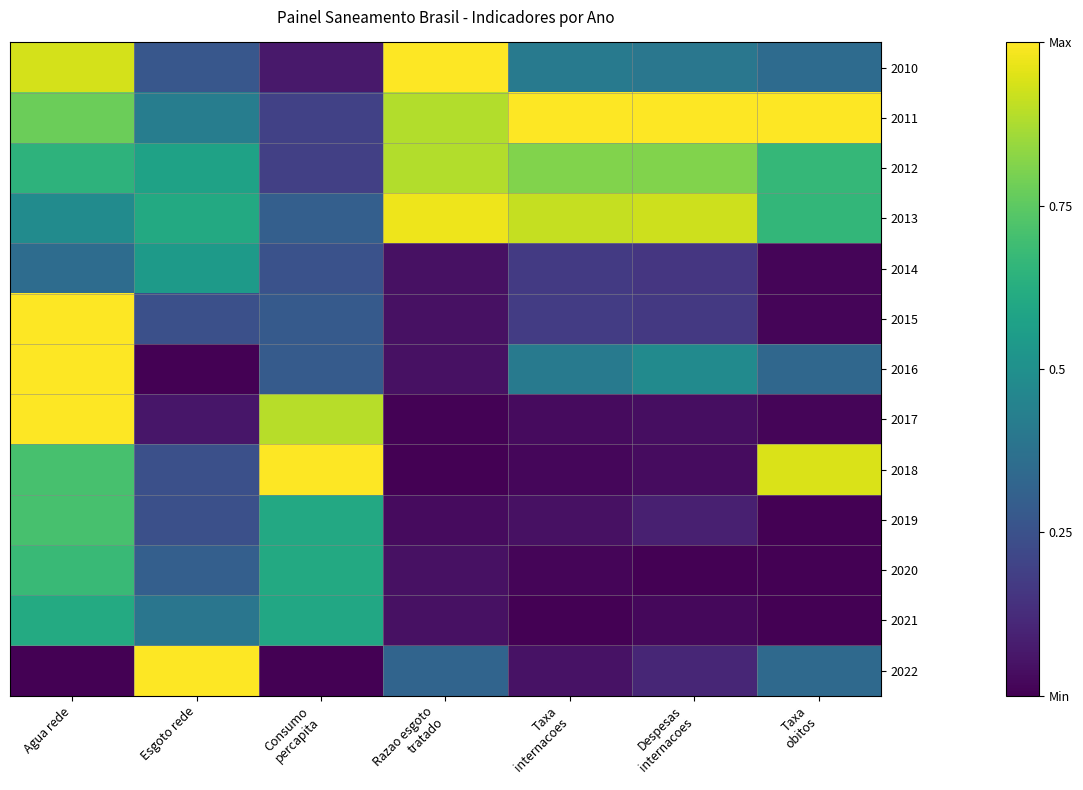

Reading left to right, transcribe all the data shown in this chart.

2010: Agua rede=0.9	Esgoto rede=0.3	Consumo
percapita=0.1	Razao esgoto
tratado=1.0	Taxa
internacoes=0.4	Despesas
internacoes=0.4	Taxa
obitos=0.3
2011: Agua rede=0.8	Esgoto rede=0.4	Consumo
percapita=0.2	Razao esgoto
tratado=0.9	Taxa
internacoes=1.0	Despesas
internacoes=1.0	Taxa
obitos=1.0
2012: Agua rede=0.6	Esgoto rede=0.6	Consumo
percapita=0.2	Razao esgoto
tratado=0.9	Taxa
internacoes=0.8	Despesas
internacoes=0.8	Taxa
obitos=0.7
2013: Agua rede=0.5	Esgoto rede=0.6	Consumo
percapita=0.3	Razao esgoto
tratado=1.0	Taxa
internacoes=0.9	Despesas
internacoes=0.9	Taxa
obitos=0.7
2014: Agua rede=0.4	Esgoto rede=0.5	Consumo
percapita=0.3	Razao esgoto
tratado=0.0	Taxa
internacoes=0.2	Despesas
internacoes=0.2	Taxa
obitos=0.0
2015: Agua rede=1.0	Esgoto rede=0.2	Consumo
percapita=0.3	Razao esgoto
tratado=0.0	Taxa
internacoes=0.2	Despesas
internacoes=0.2	Taxa
obitos=0.0
2016: Agua rede=1.0	Esgoto rede=0.0	Consumo
percapita=0.3	Razao esgoto
tratado=0.0	Taxa
internacoes=0.4	Despesas
internacoes=0.5	Taxa
obitos=0.3
2017: Agua rede=1.0	Esgoto rede=0.1	Consumo
percapita=0.9	Razao esgoto
tratado=0.0	Taxa
internacoes=0.0	Despesas
internacoes=0.0	Taxa
obitos=0.0
2018: Agua rede=0.7	Esgoto rede=0.2	Consumo
percapita=1.0	Razao esgoto
tratado=0.0	Taxa
internacoes=0.0	Despesas
internacoes=0.0	Taxa
obitos=0.9
2019: Agua rede=0.7	Esgoto rede=0.2	Consumo
percapita=0.6	Razao esgoto
tratado=0.0	Taxa
internacoes=0.0	Despesas
internacoes=0.1	Taxa
obitos=0.0
2020: Agua rede=0.7	Esgoto rede=0.3	Consumo
percapita=0.6	Razao esgoto
tratado=0.0	Taxa
internacoes=0.0	Despesas
internacoes=0.0	Taxa
obitos=0.0
2021: Agua rede=0.6	Esgoto rede=0.4	Consumo
percapita=0.6	Razao esgoto
tratado=0.0	Taxa
internacoes=0.0	Despesas
internacoes=0.0	Taxa
obitos=0.0
2022: Agua rede=0.0	Esgoto rede=1.0	Consumo
percapita=0.0	Razao esgoto
tratado=0.3	Taxa
internacoes=0.0	Despesas
internacoes=0.1	Taxa
obitos=0.3